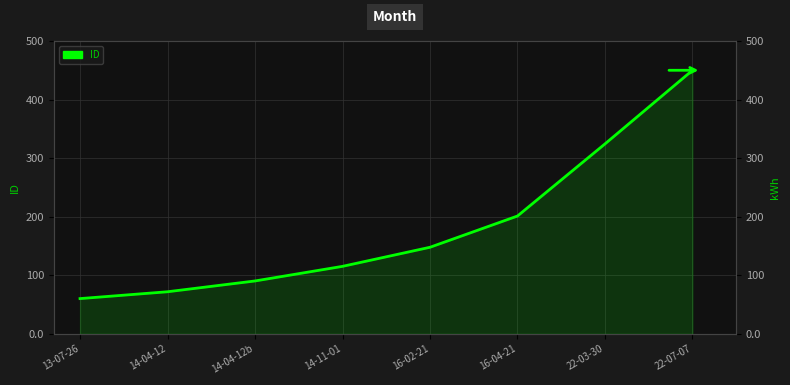

What is the label of the 4th point from the right?

16-02-21